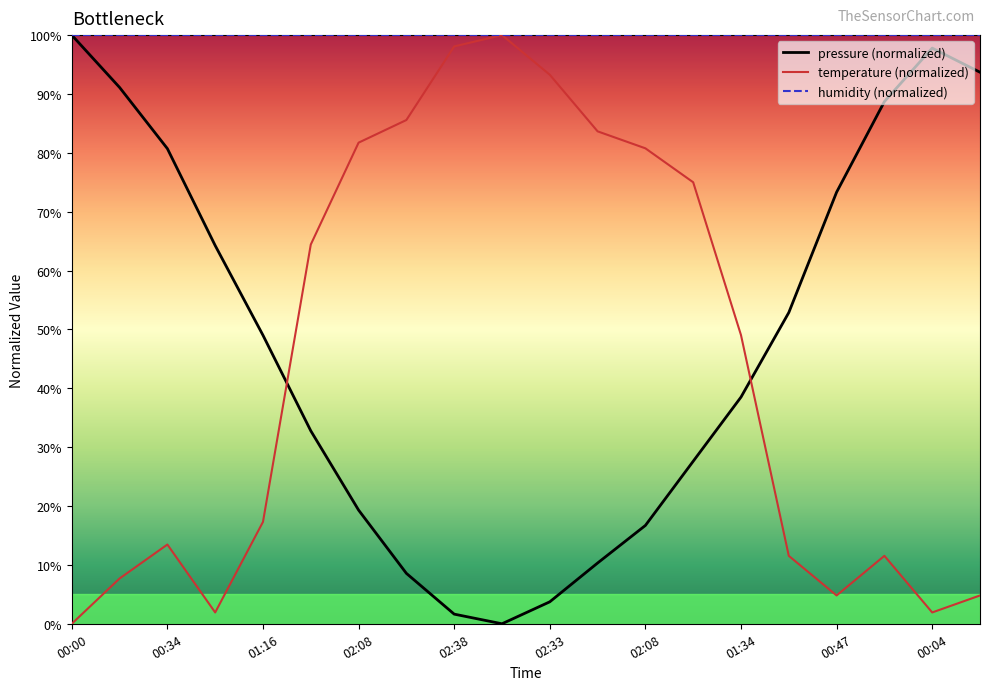

The humidity series shows 173.2 at 02:08. True or false?

False